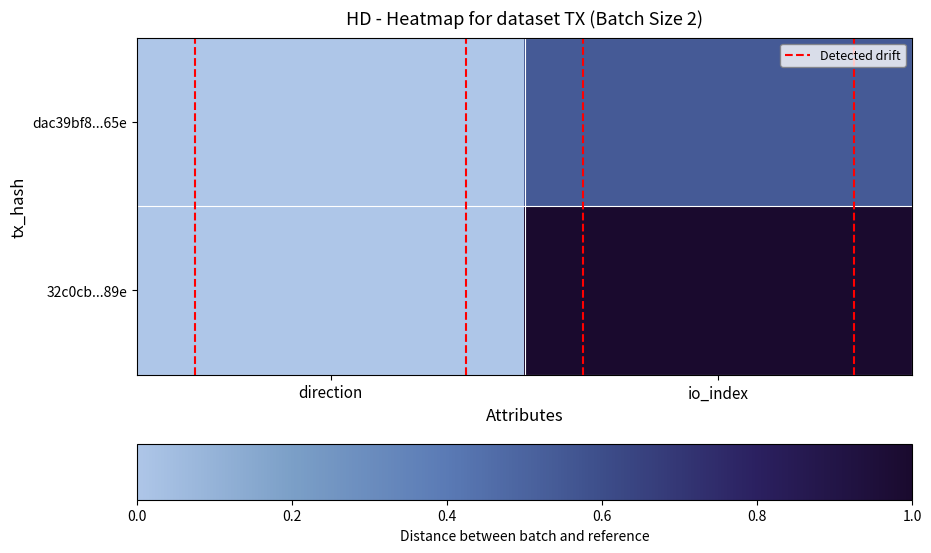

At which category does the chart reach its minimum across all series?

direction